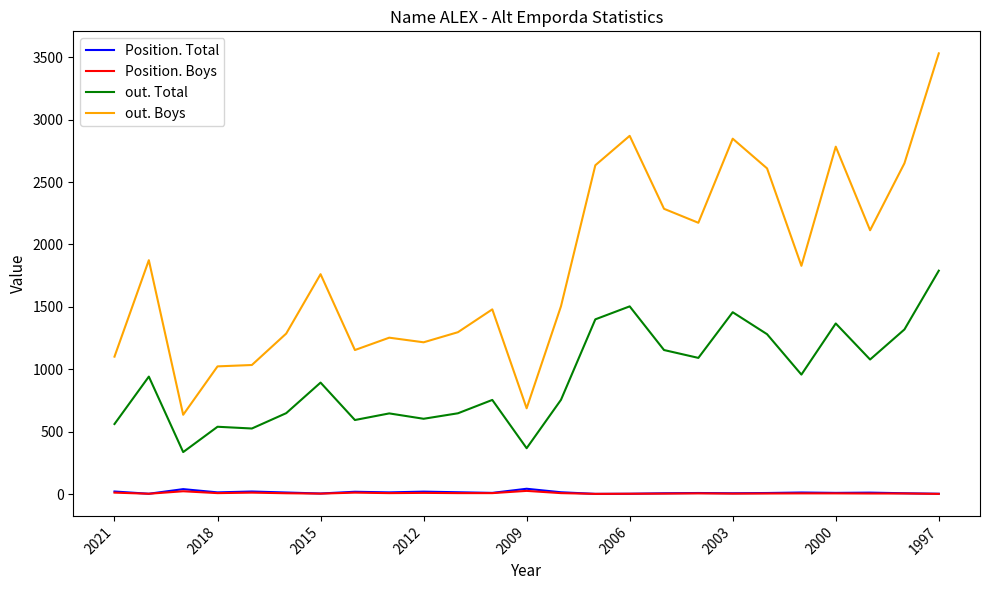

What is the lowest value of the out. Boys series?

635